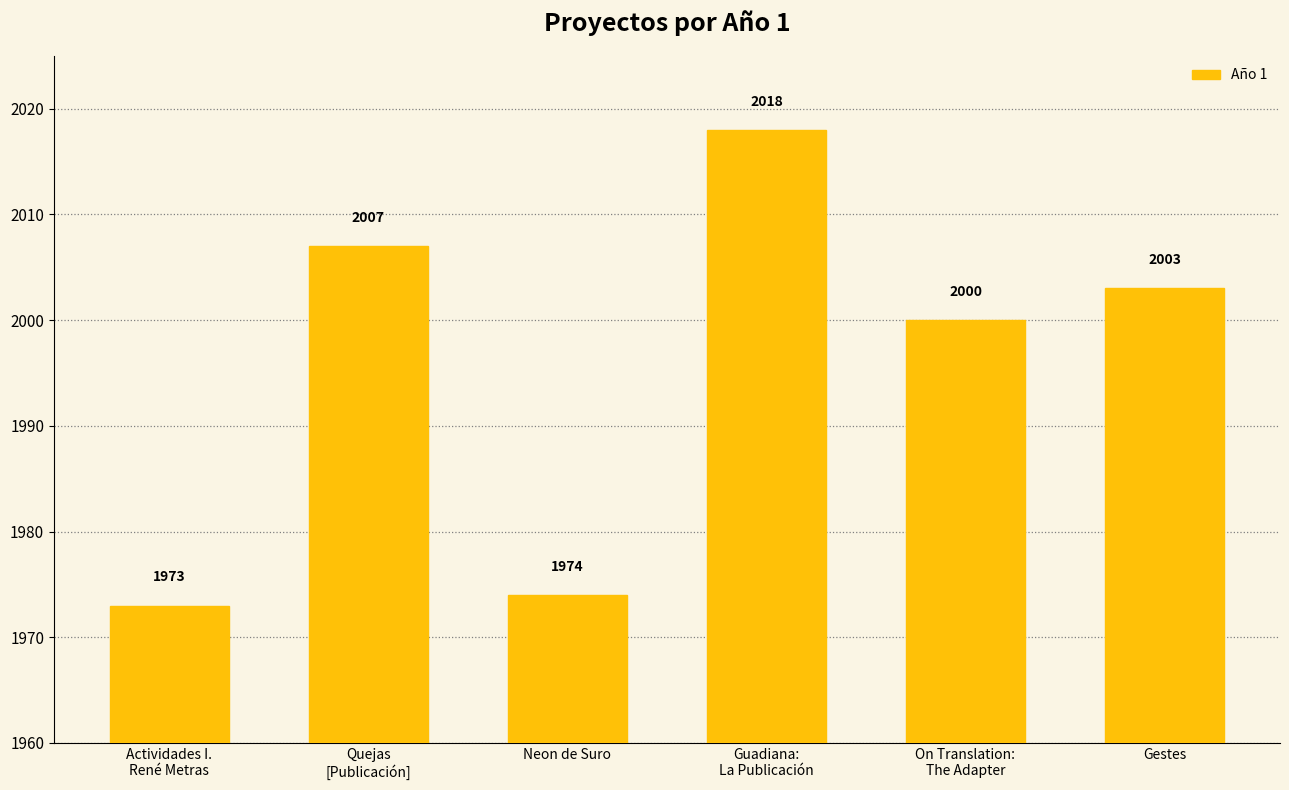

What is the label of the 2nd bar from the left?

Quejas
[Publicación]